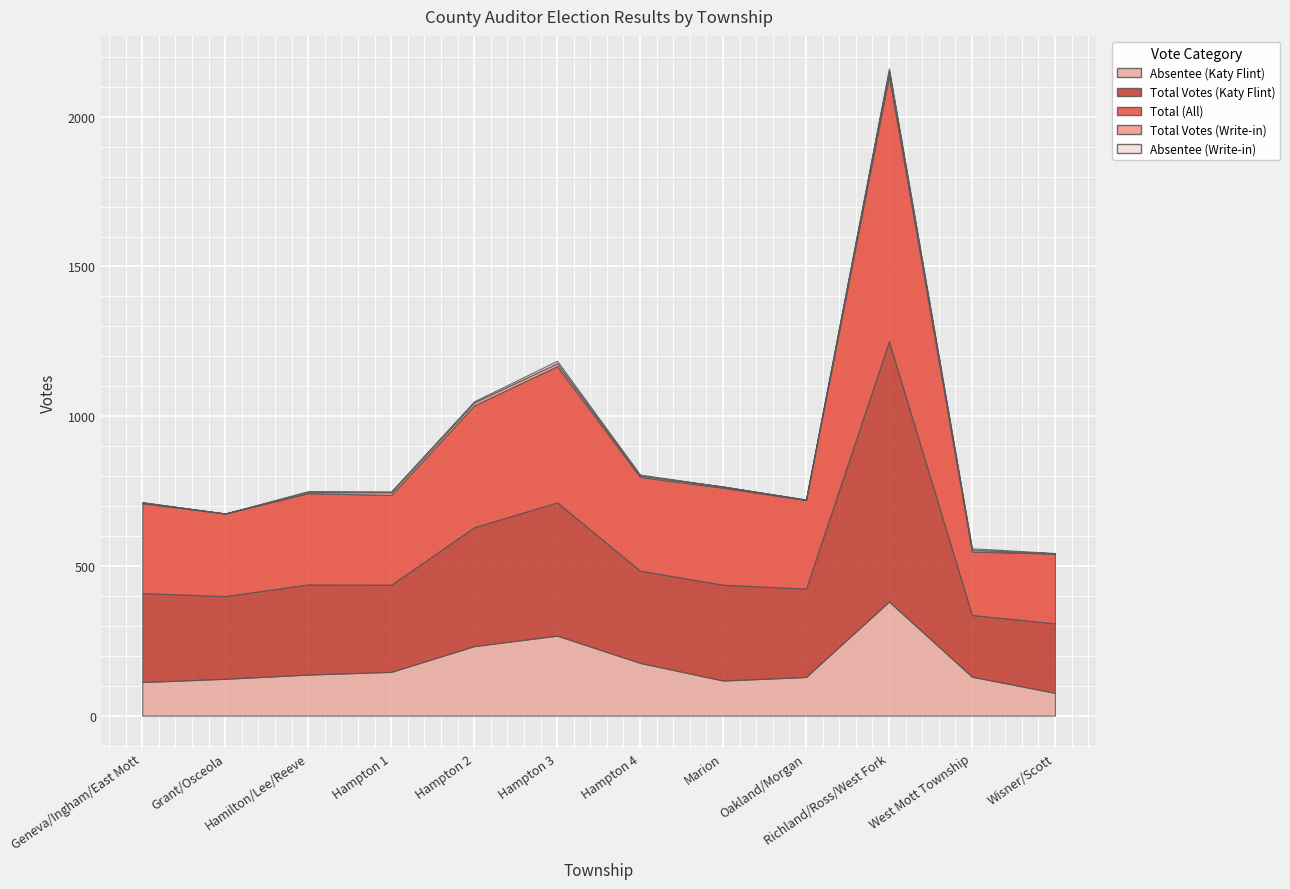

Where is the first local minimum for Total Votes (Write-in)?

Grant/Osceola